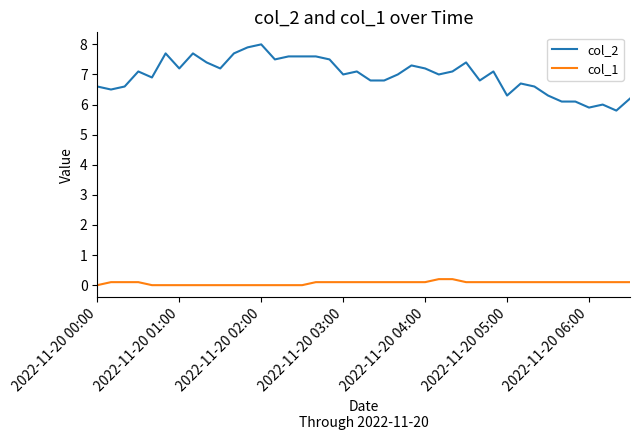

What is the maximum value for col_2?

8.0